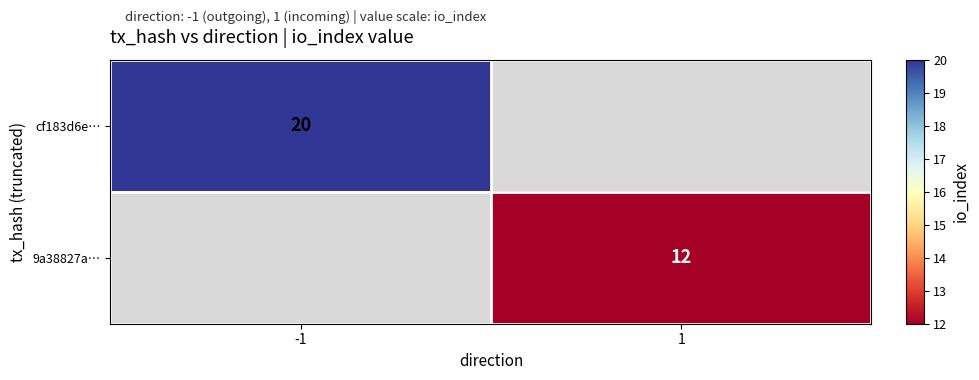

The value of cf183d6e… at -1 is 26. True or false?

False